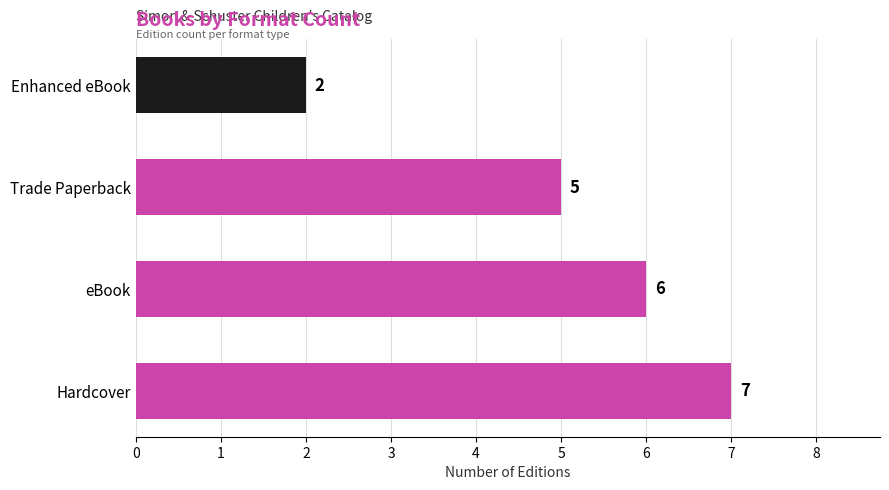

Read the value at Trade Paperback.

5